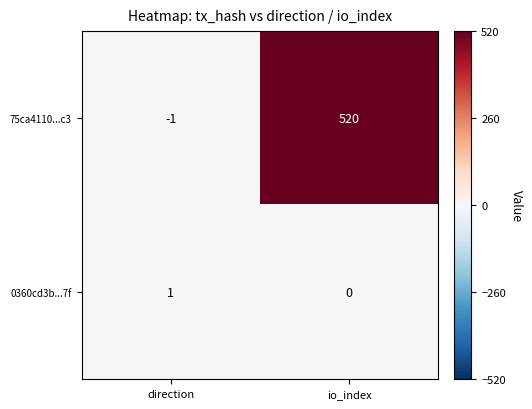

Is it true that 75ca4110...c3 equals 824 at io_index?

False